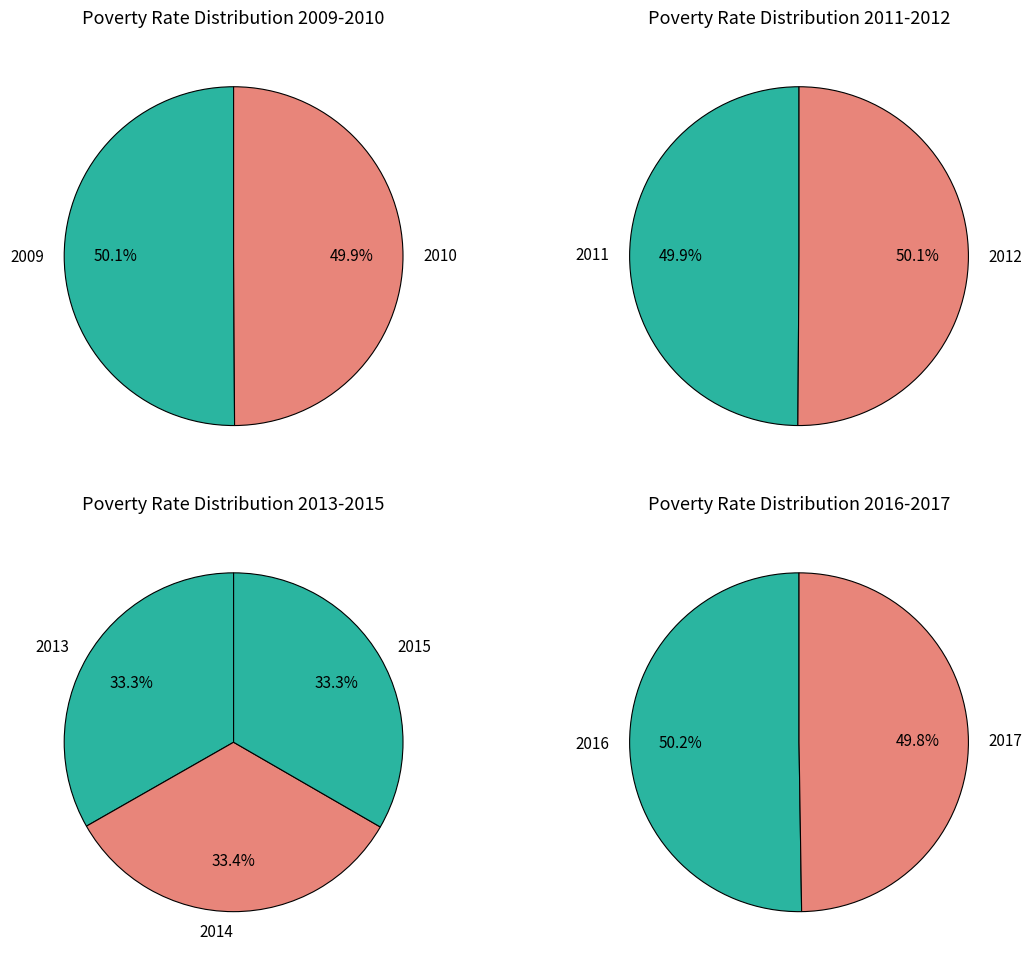

True or false: 2014 accounts for 6% of the total.

False